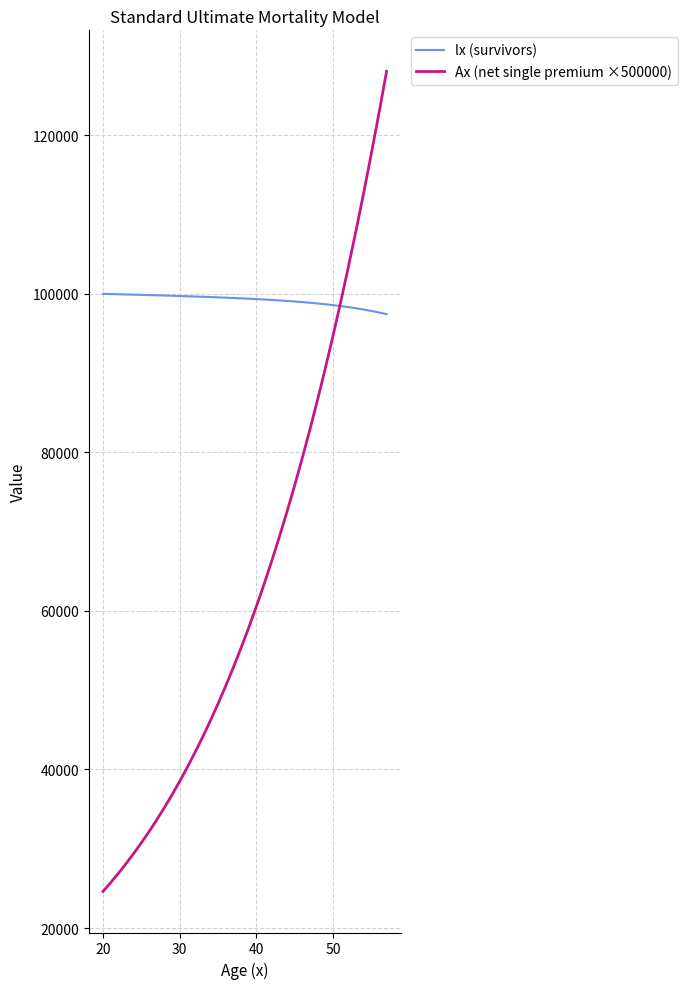

List the series in order of their overall mean, highest first.

lx (survivors), Ax (net single premium ×500000)